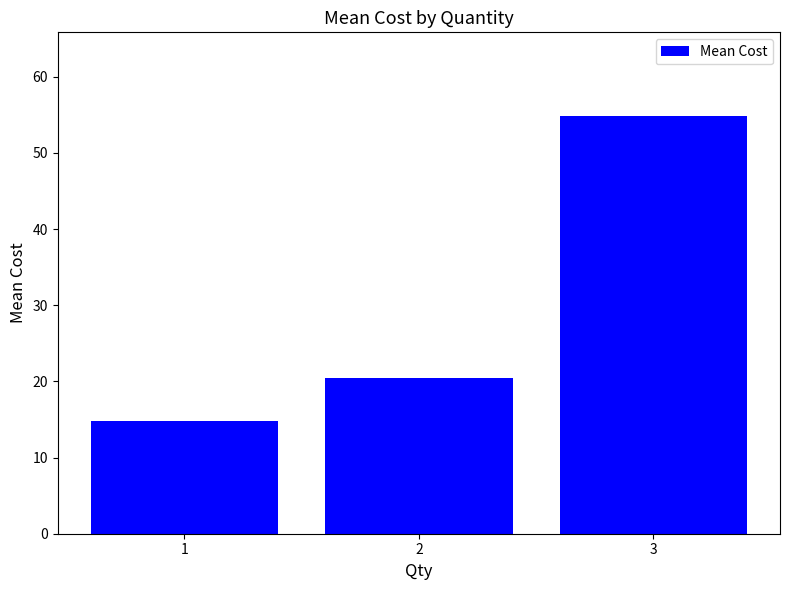

List the labels in order of value, largest first.

3, 2, 1